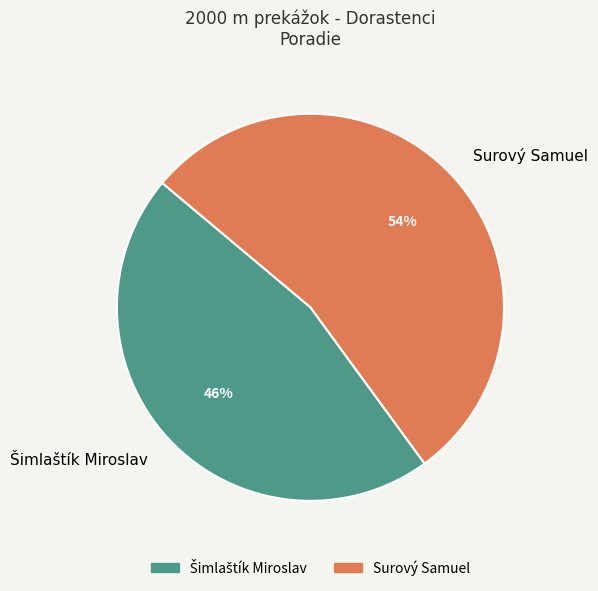

To the nearest percent, what is the average slice percentage?

50%